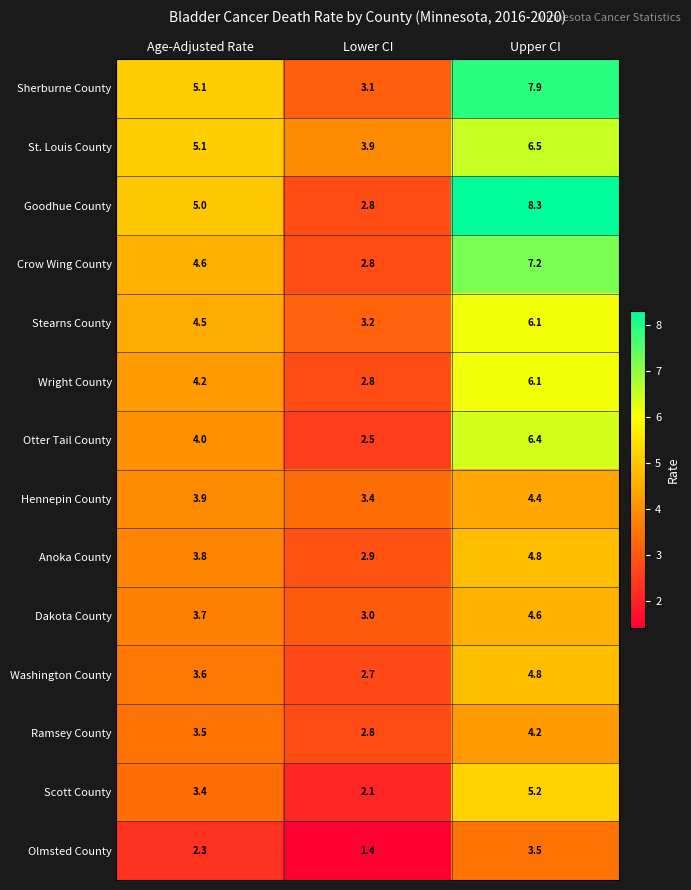

Rank the categories by Washington County value from lowest to highest.

Lower CI, Age-Adjusted Rate, Upper CI